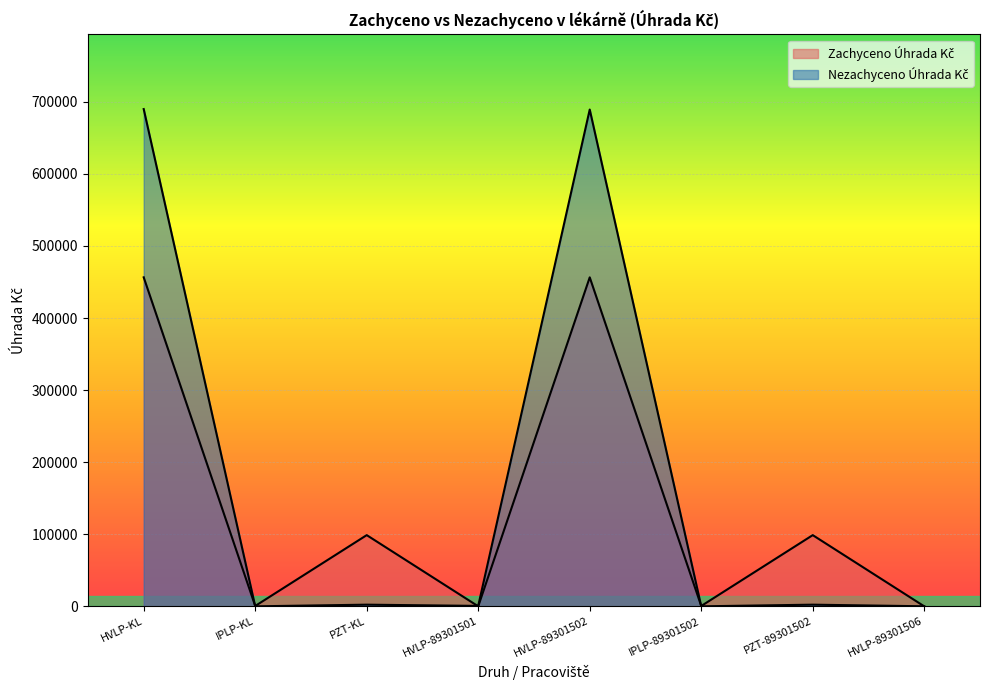

What is the label of the 3rd point from the left?

PZT-KL